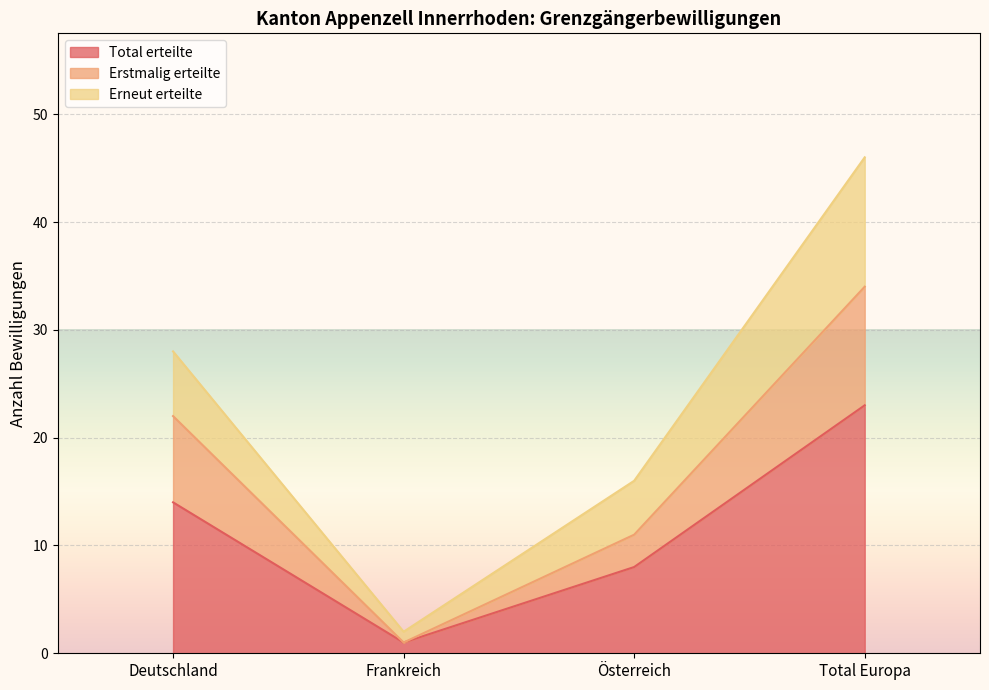

Which series has the largest total across all categories?

Erneut erteilte